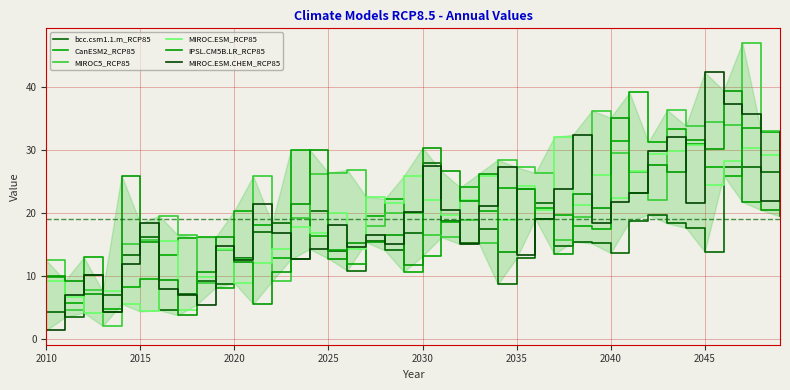

True or false: CanESM2_RCP85 has more than 0 interior local peaks.

True